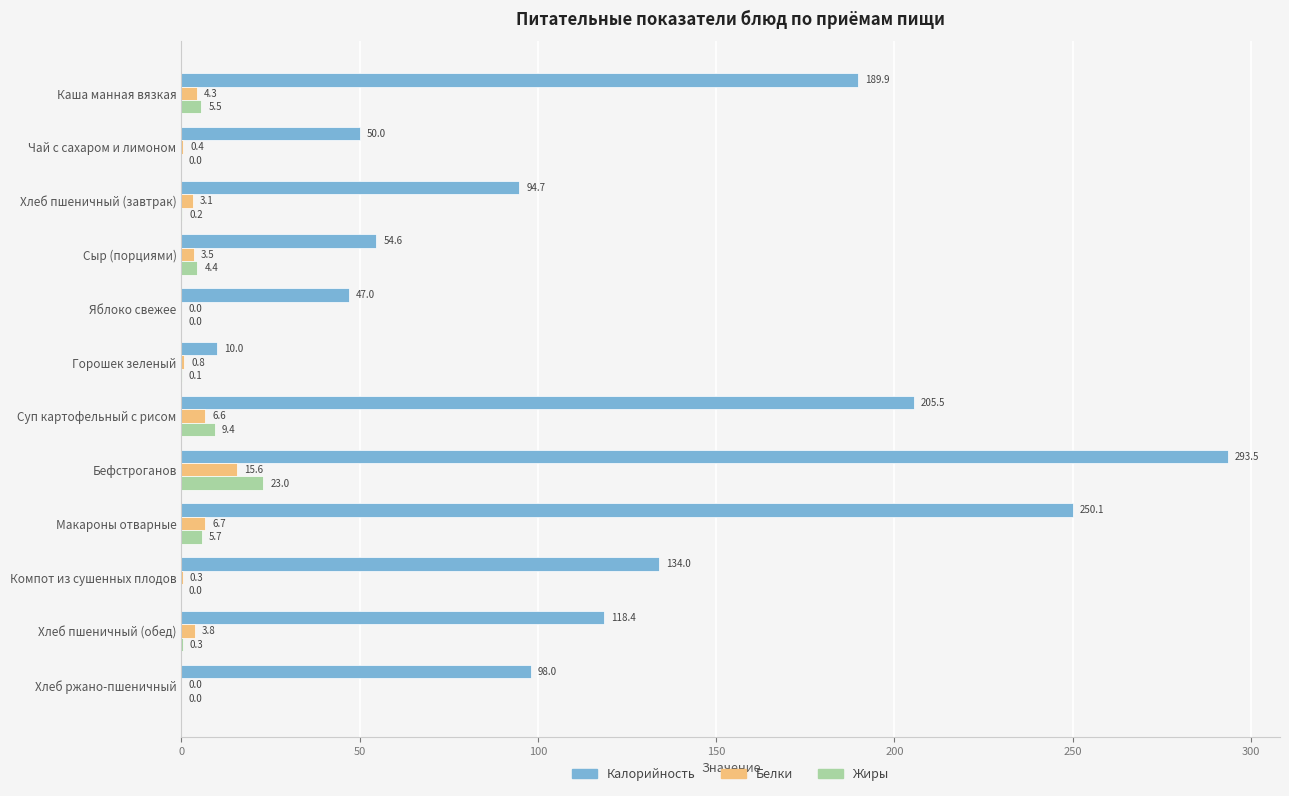

What is the approximate value of Белки at Горошек зеленый?

0.8